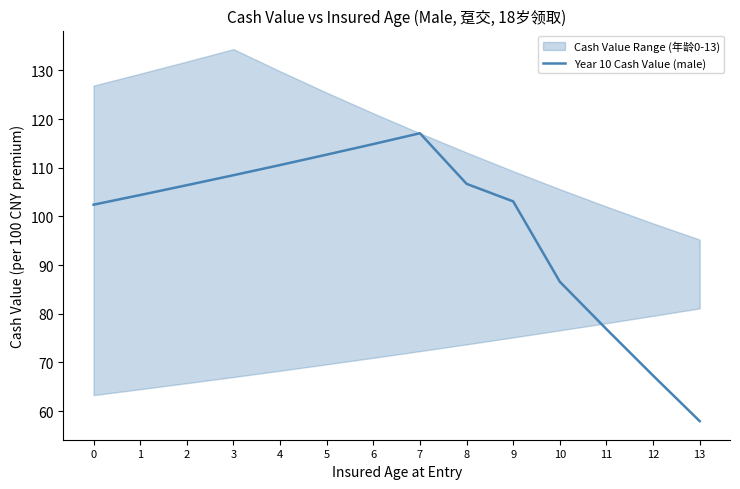

What is the difference between the values at 3 and 11?

31.6